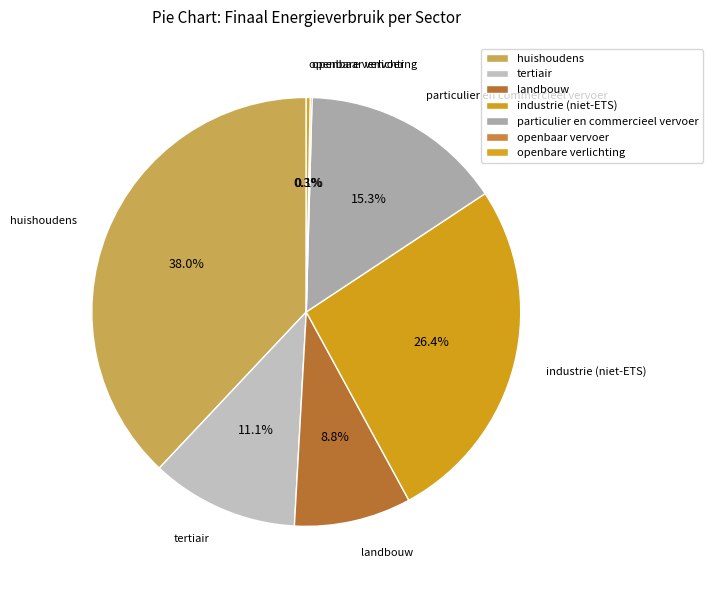

What percentage do particulier en commercieel vervoer and openbare verlichting together represent?

15.6%